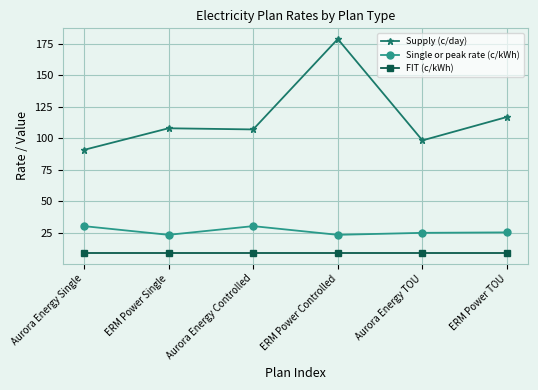

At which label is Supply (c/day) closest to 134?

ERM Power TOU